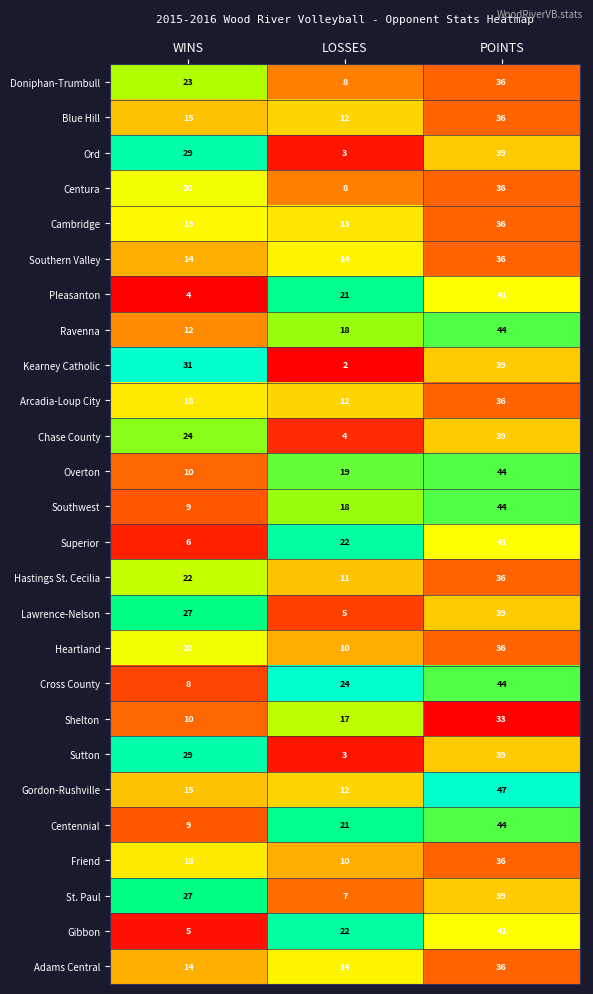

How many series are shown in this chart?

26